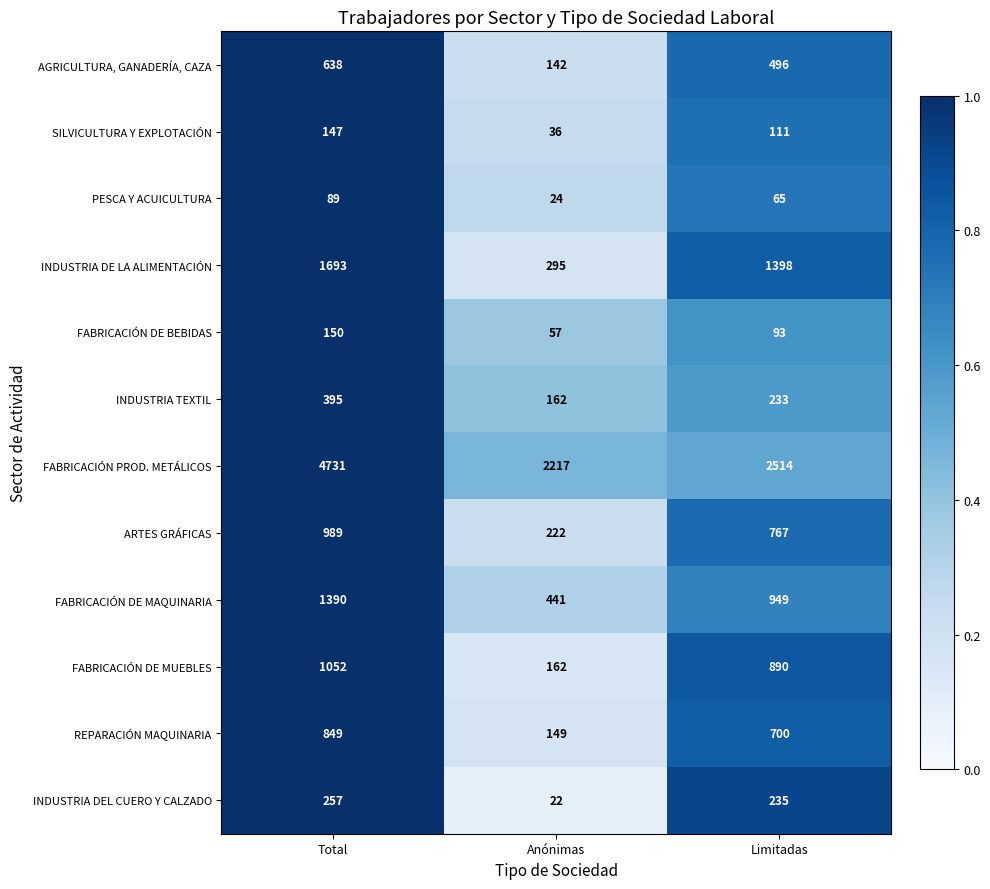

What is the difference between the ARTES GRÁFICAS values at Limitadas and Total?

222